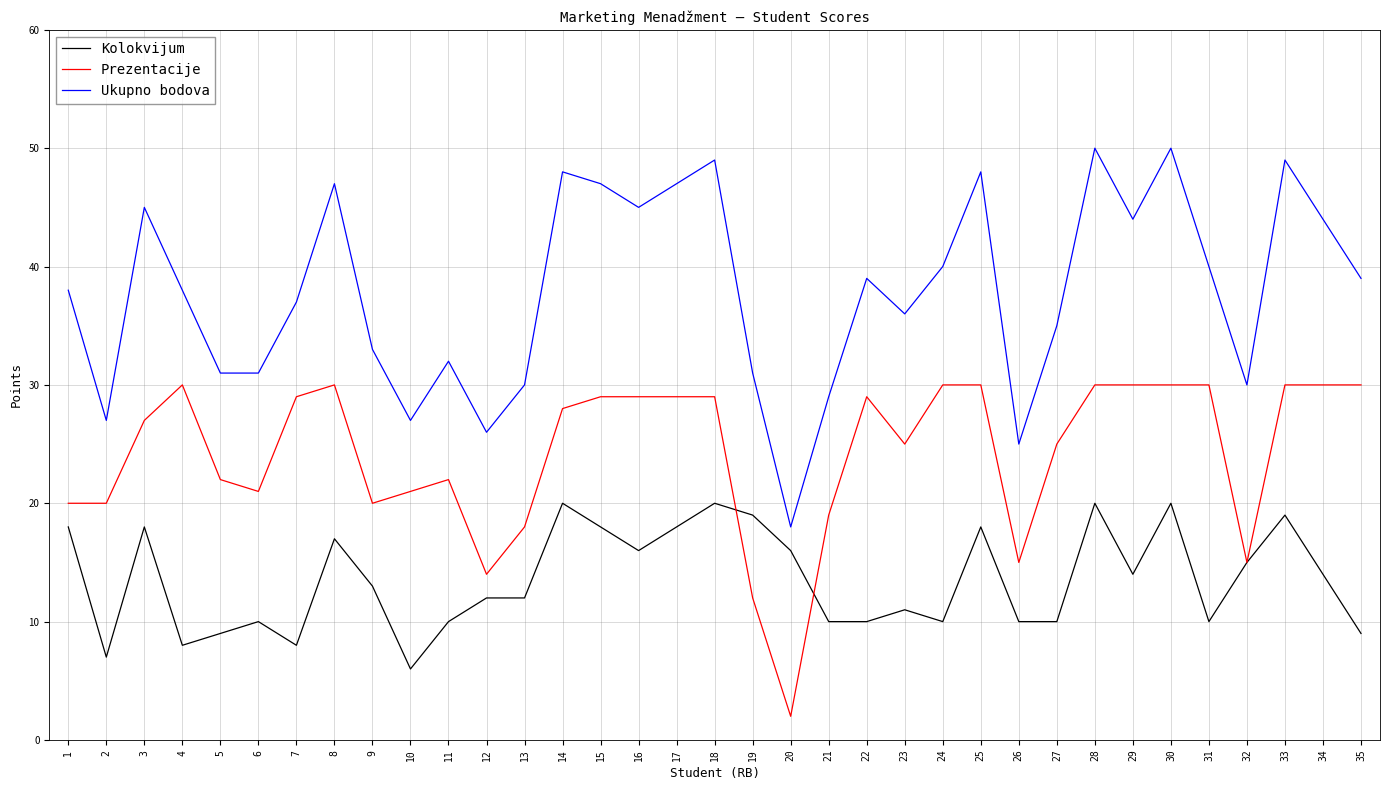

Which series has the largest range (max minus min)?

Ukupno bodova